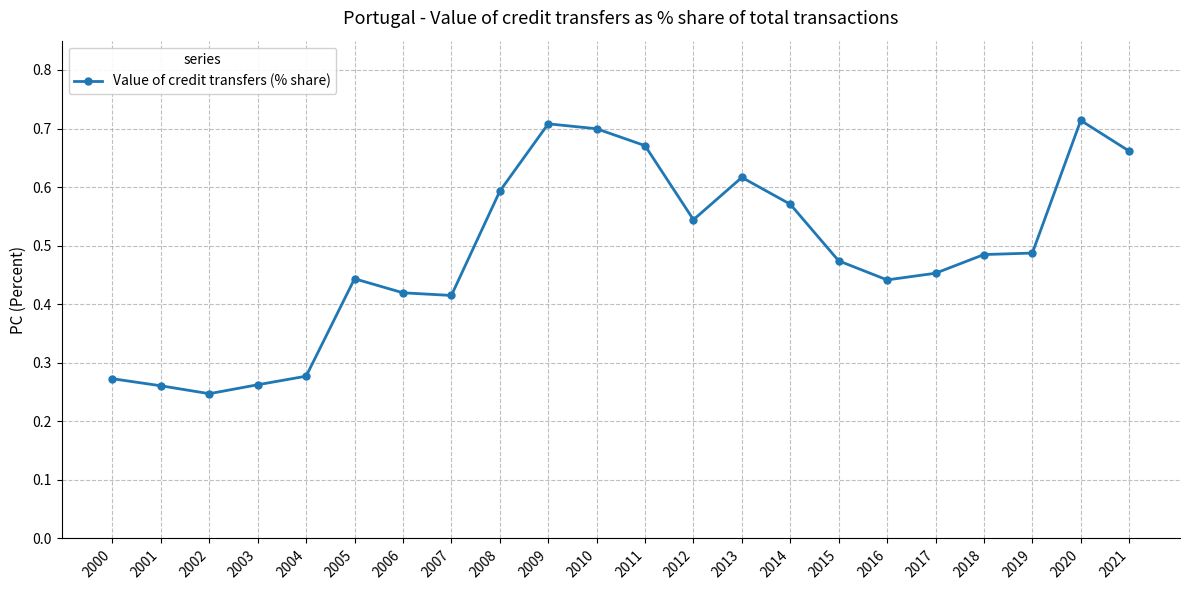

Where is the data nearest to the value 0?

2002